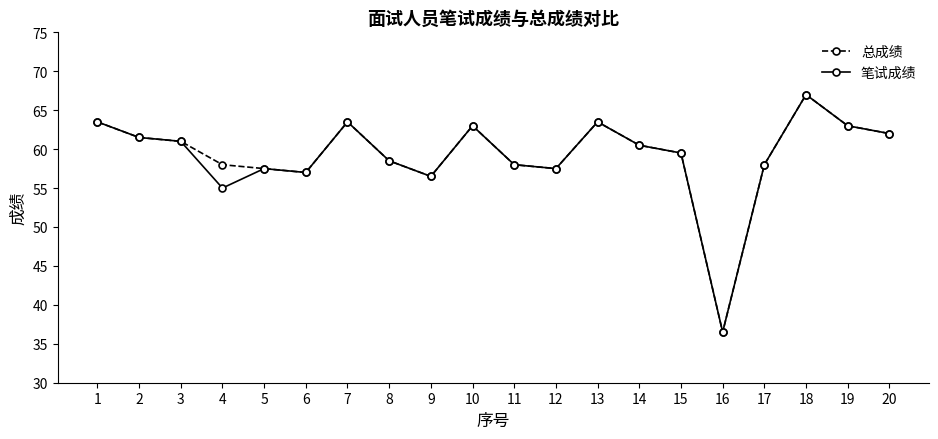

True or false: 总成绩 has a value of 28.8 at 4.

False